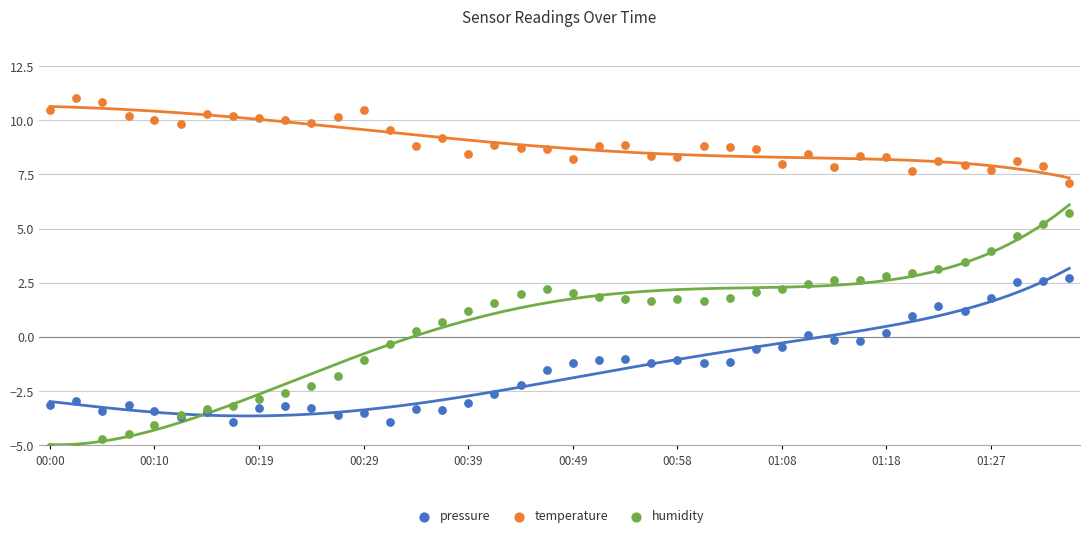

What are all the series names shown in the legend?

pressure, temperature, humidity